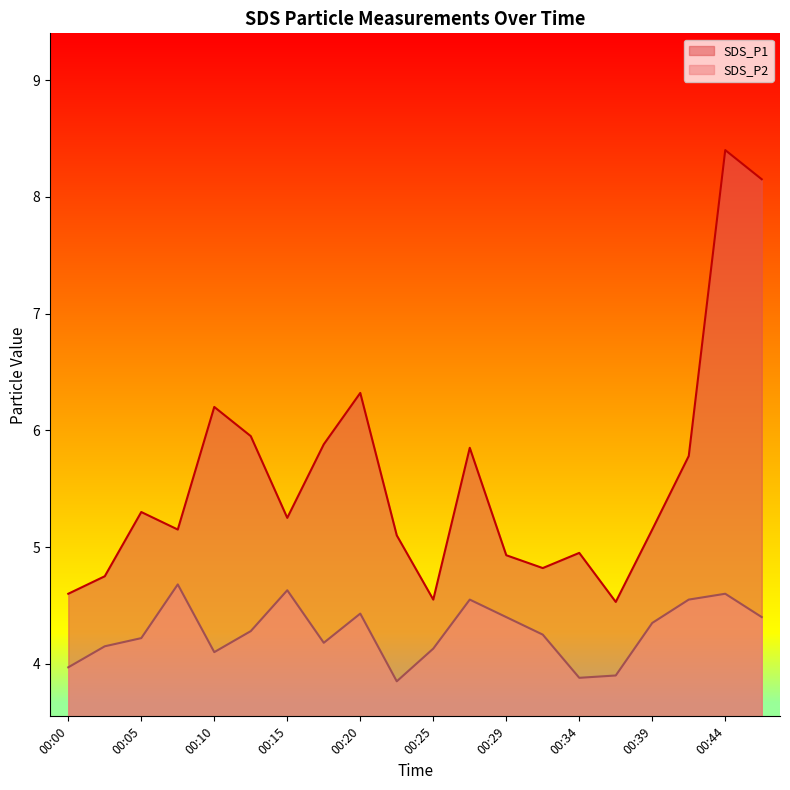

What is the value of the SDS_P1 point at the 8th from the left?

5.9